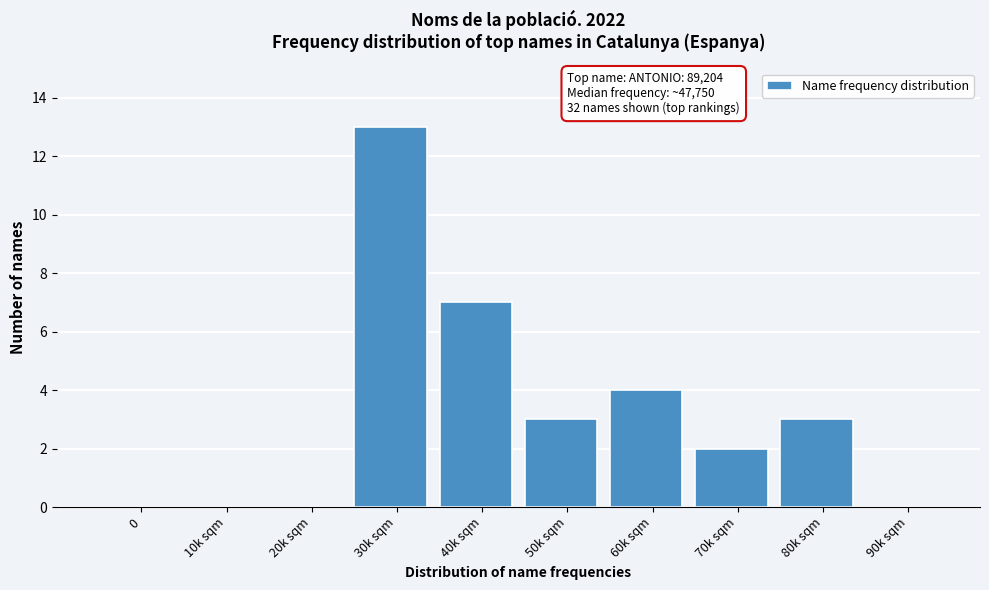

Reading left to right, extract all data points from this chart.

0=0	10k sqm=0	20k sqm=0	30k sqm=13	40k sqm=7	50k sqm=3	60k sqm=4	70k sqm=2	80k sqm=3	90k sqm=0